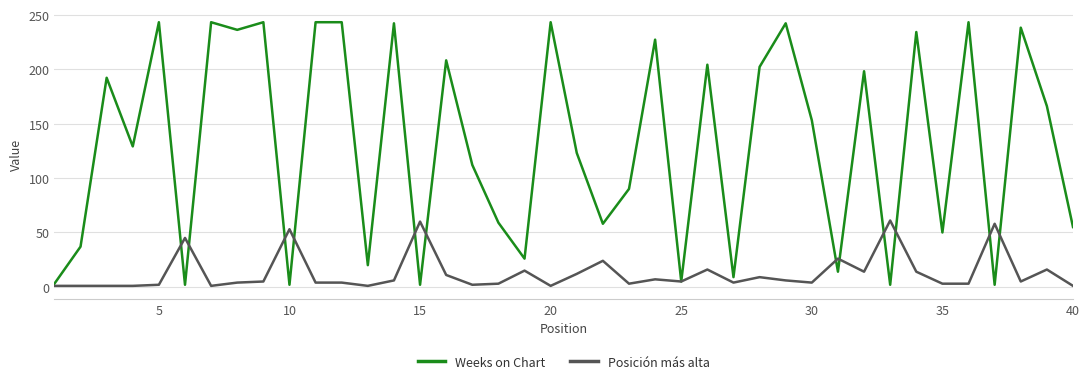

How many lines are shown in the chart?

2